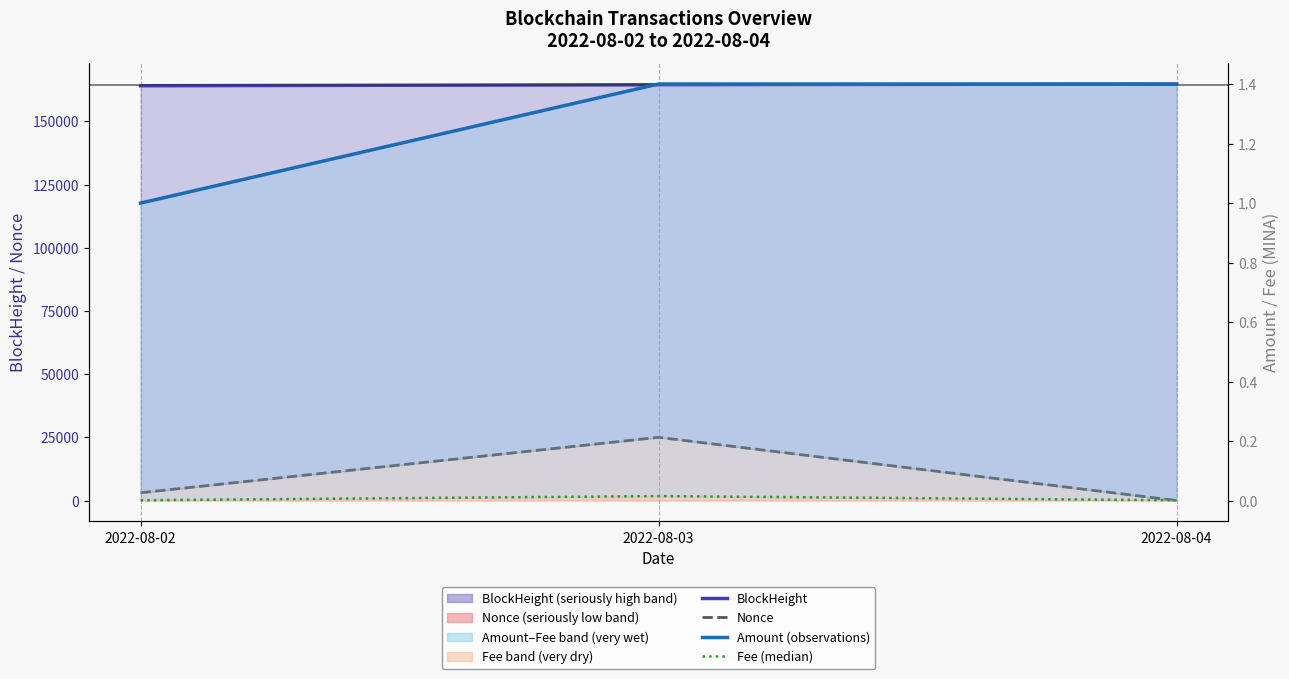

Reading left to right, transcribe all the data shown in this chart.

BlockHeight: 164065.0	164466.0	164758.0
Nonce: 3089.0	25009.0	0.0
Amount (observations): 1.0	1.4	1.4
Fee (median): 0.0	0.0	0.0